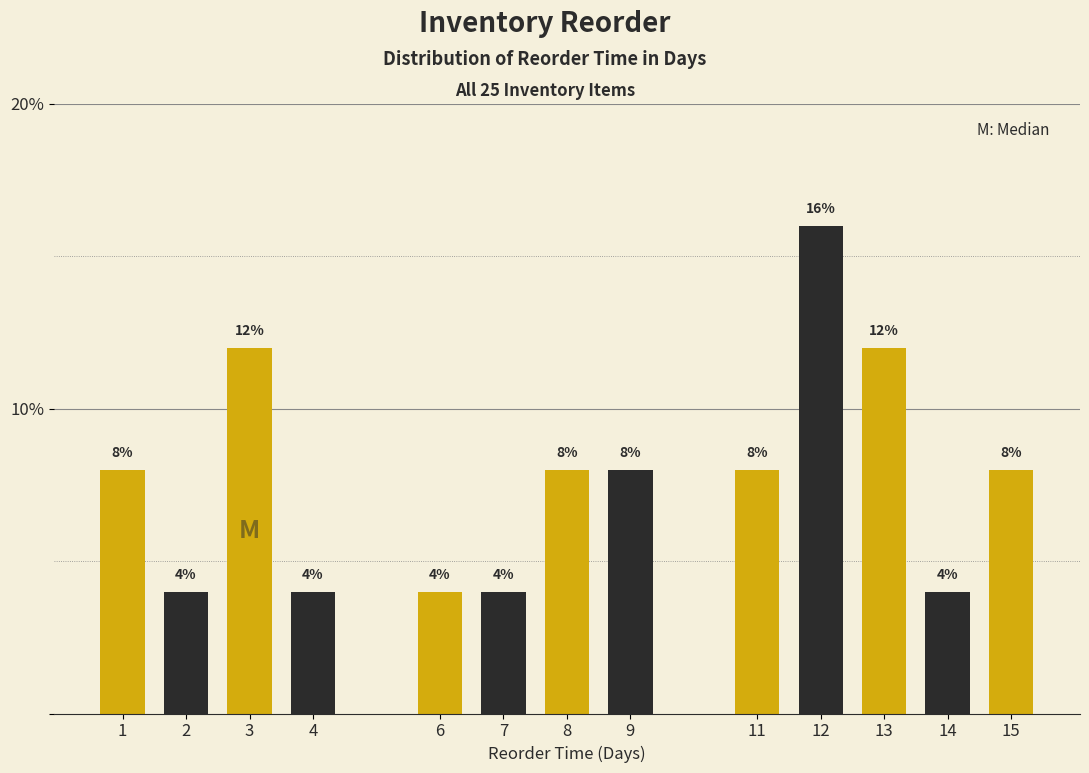

Reading right to left, transcribe all the data shown in this chart.

15=8	14=4	13=12	12=16	11=8	9=8	8=8	7=4	6=4	4=4	3=12	2=4	1=8